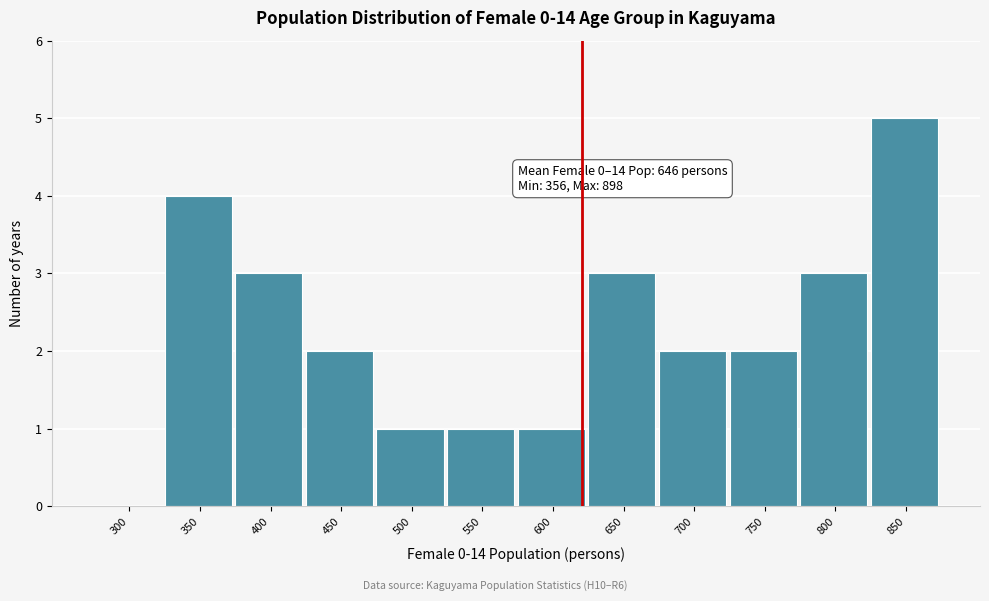

Reading left to right, list all the values displayed in this chart.

300=0	350=4	400=3	450=2	500=1	550=1	600=1	650=3	700=2	750=2	800=3	850=5